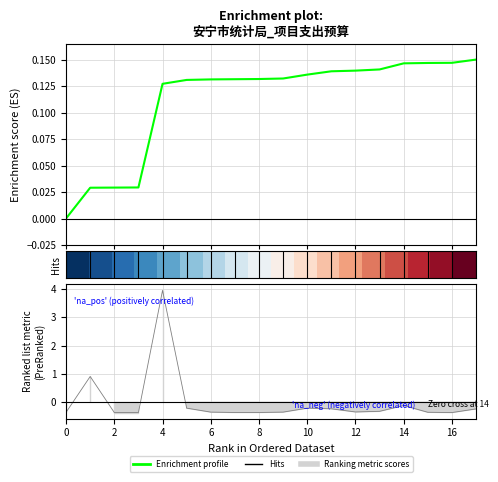

What is the total value across all series at 10?

0.4